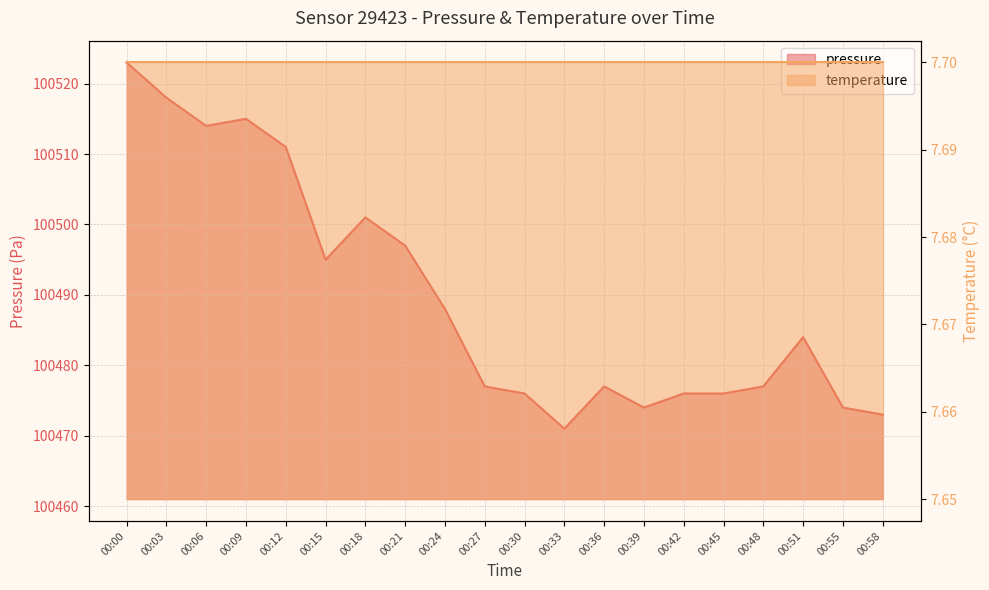

How many interior local peaks (higher than both neighbors) does the data have?

4